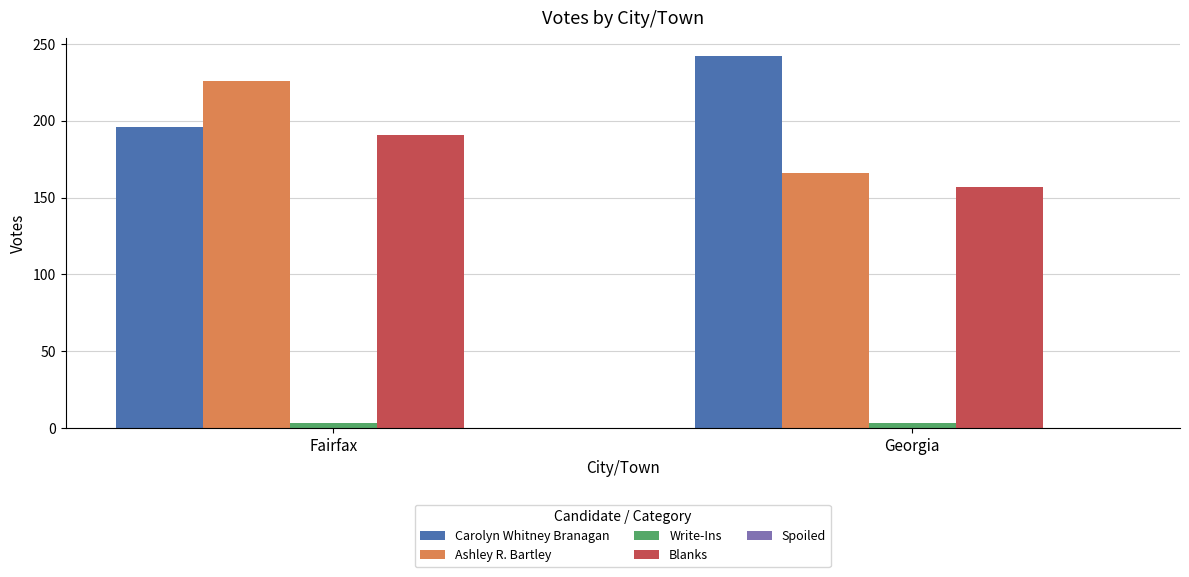

How many bars are there in total?

8